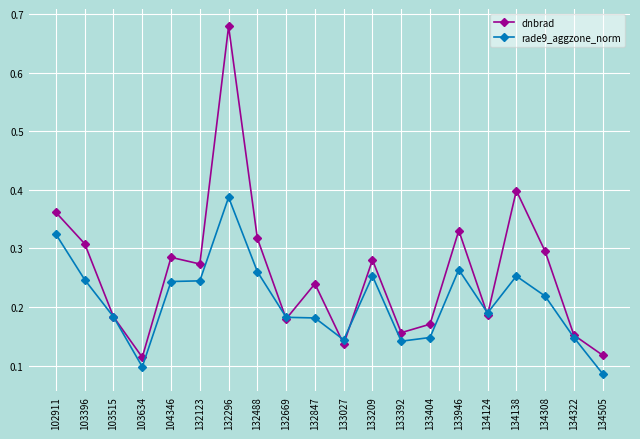

The dnbrad series shows 0.5 at 133946. True or false?

False